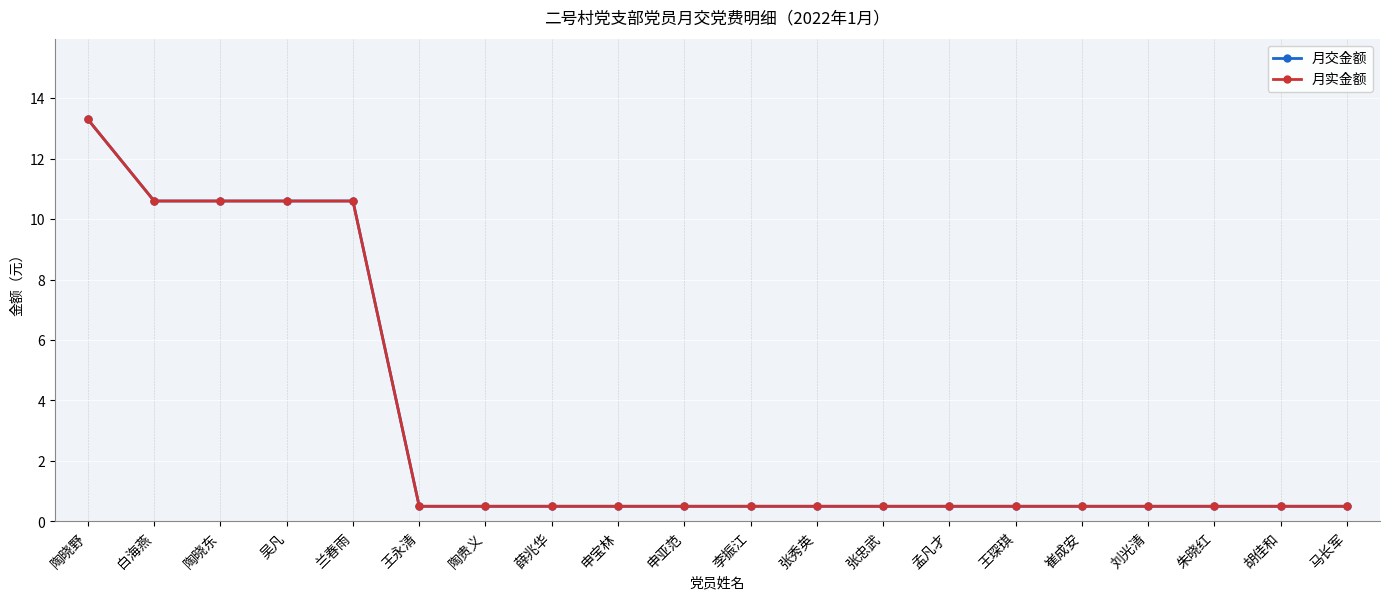

Which series changed the most between 吴凡 and 李振江?

月交金额